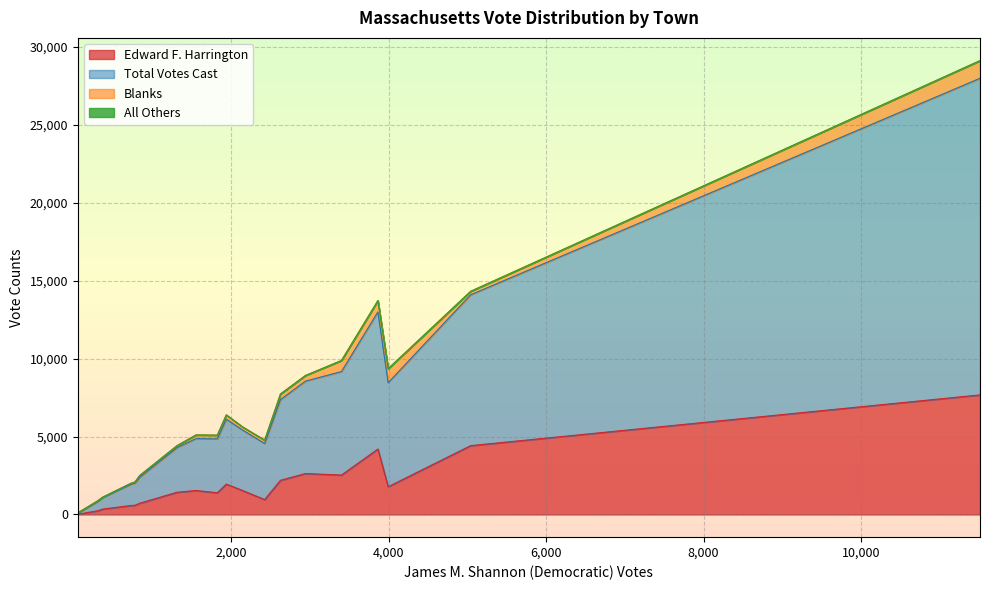

Count the number of categories in the chart.

20